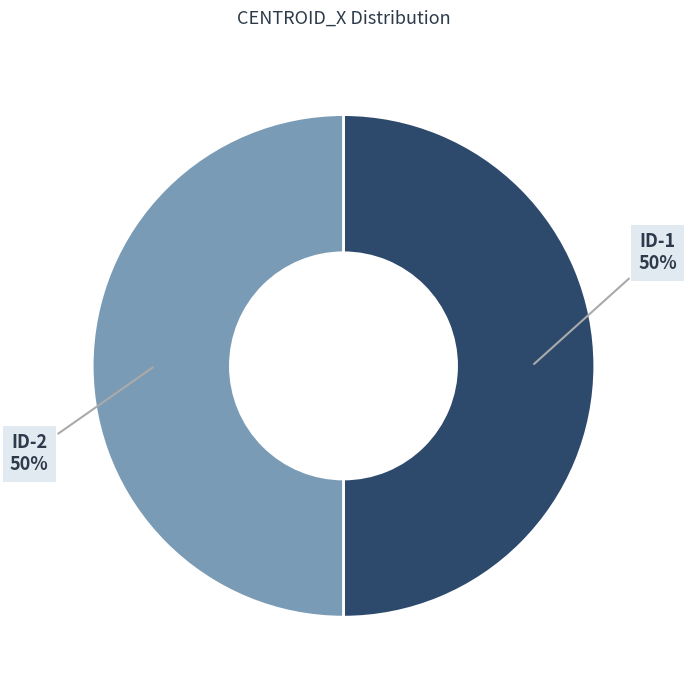

To the nearest percent, what is the average slice percentage?

50%